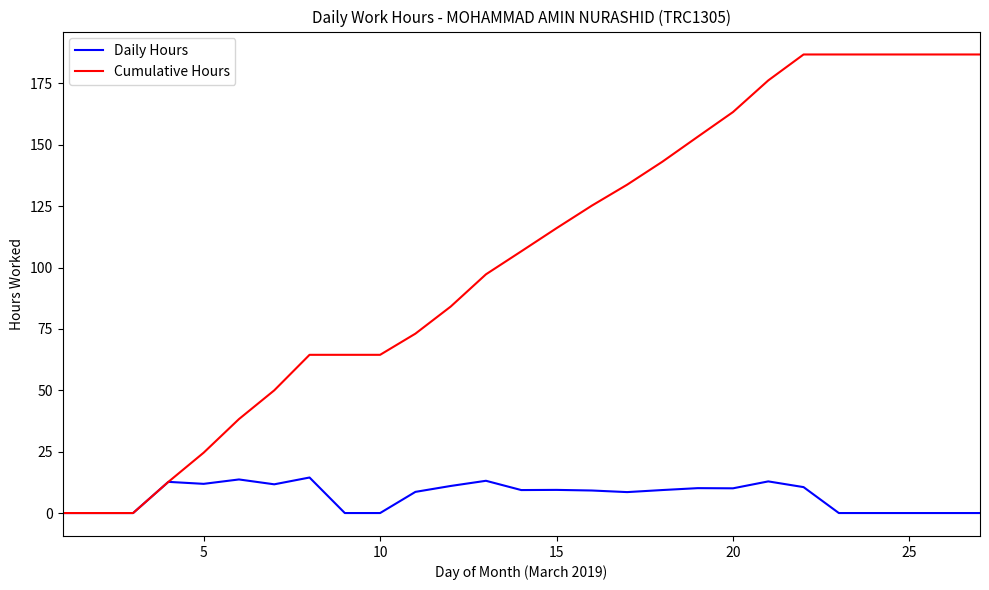

What is the difference between the maximum and minimum values in the Daily Hours series?

14.5